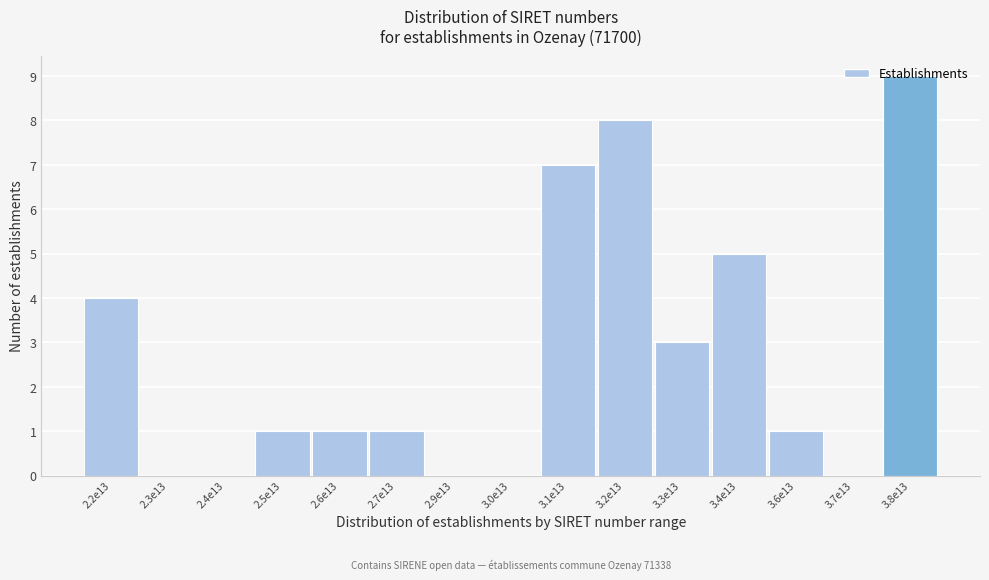

Is it true that the value at 3.2e13 is 8?

True